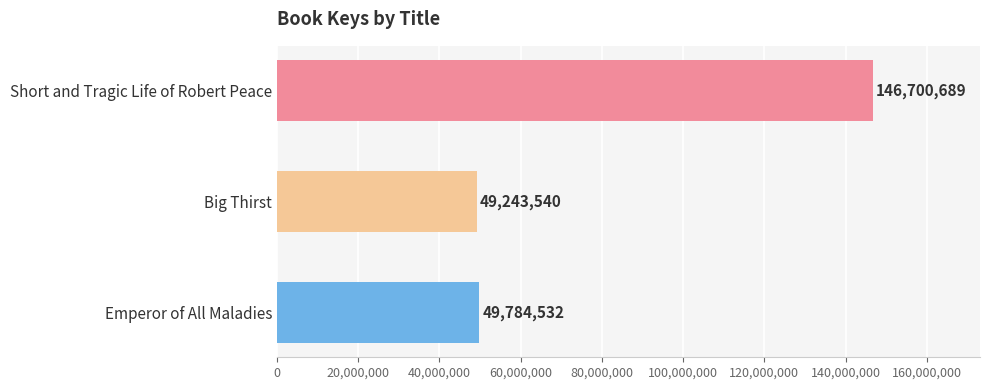

How many bars are there in total?

3